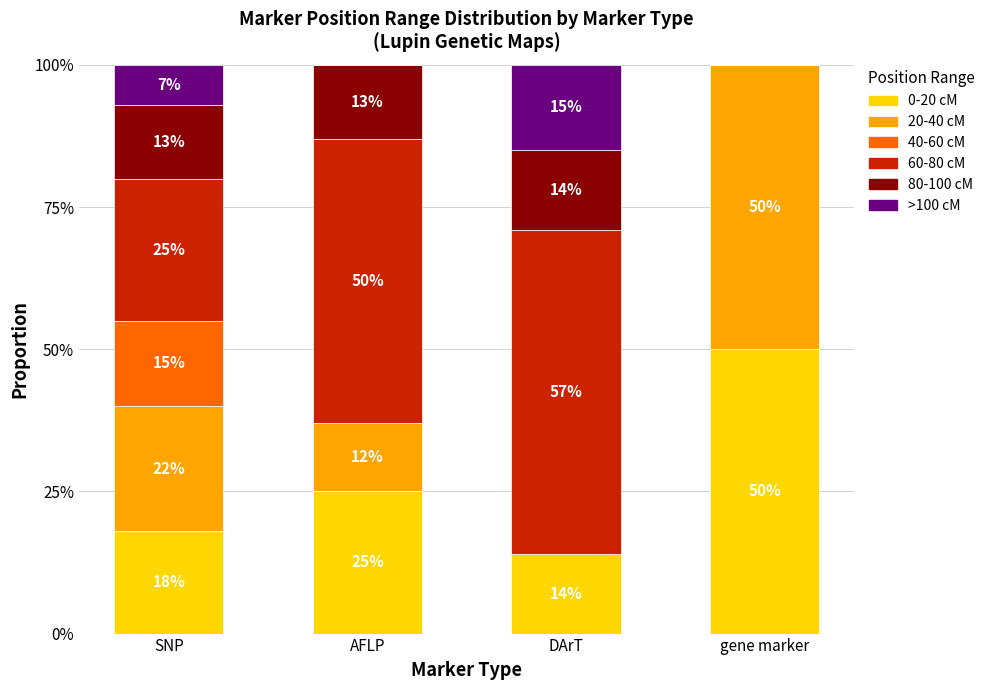

What is the total value across all series at gene marker?

100